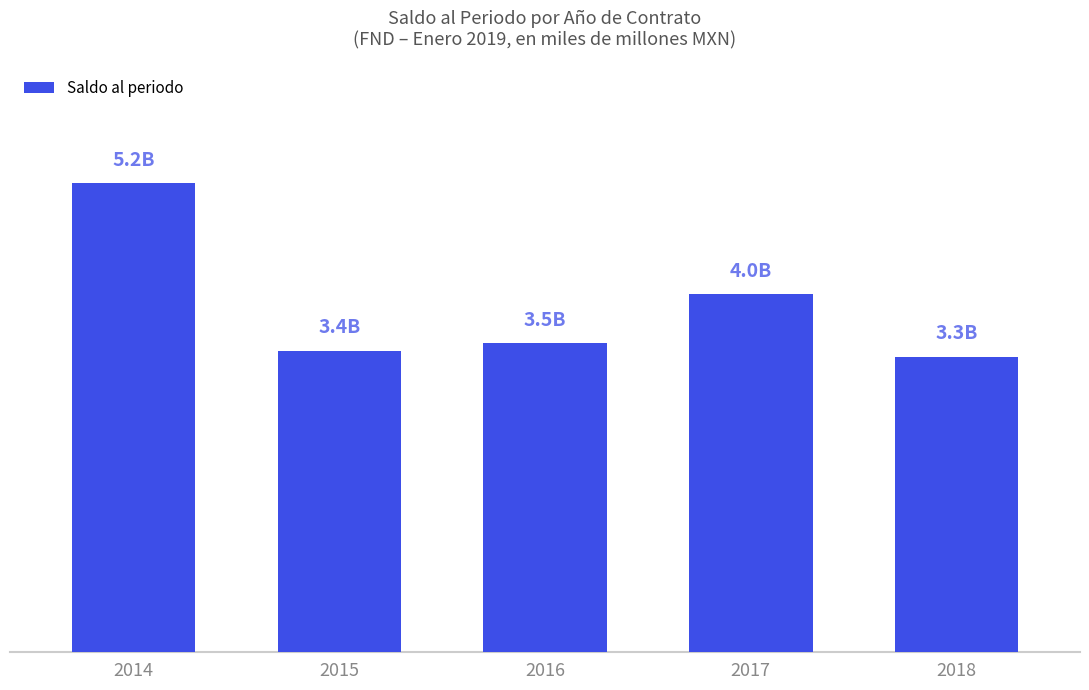

Reading right to left, what are all the values shown in this chart?

2018=3.3	2017=4.0	2016=3.5	2015=3.4	2014=5.2